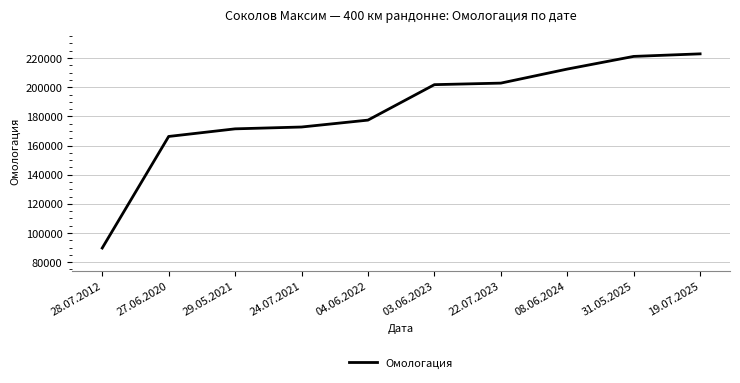

What is the maximum value shown in the chart?

222891